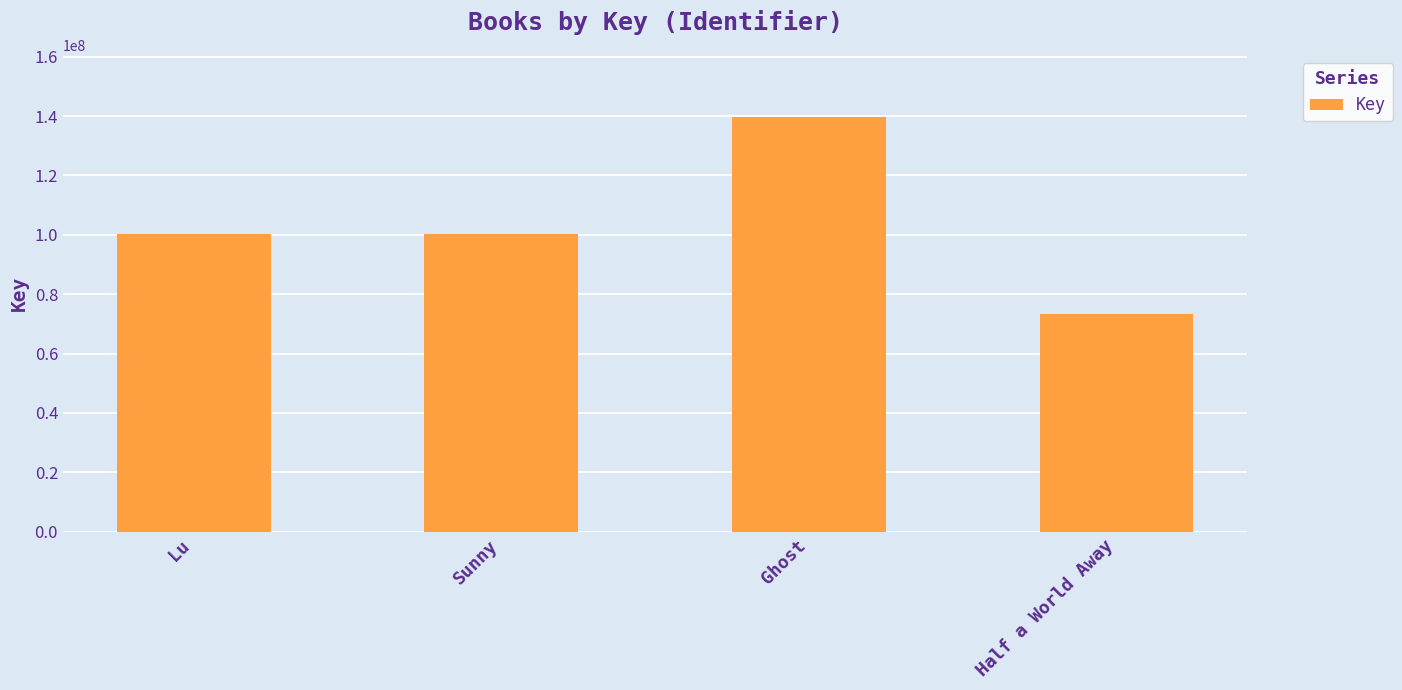

Count the number of data series in this chart.

1